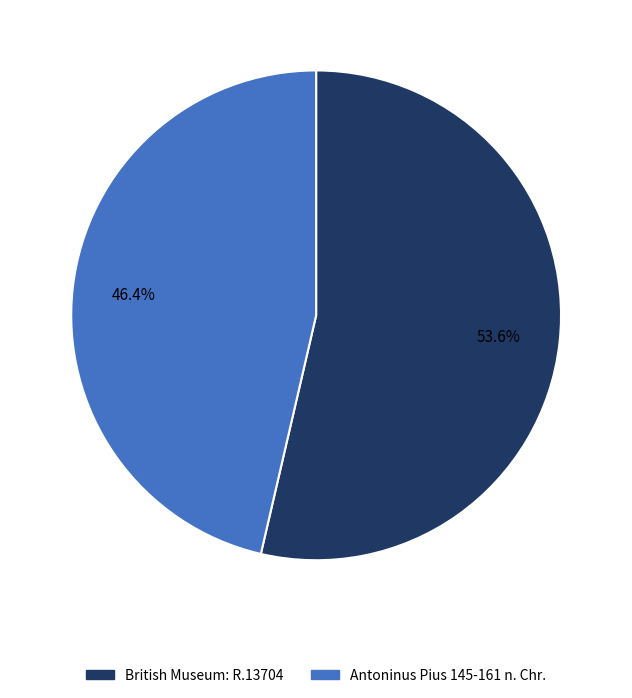

To the nearest percent, what percentage of the pie is Antoninus Pius 145-161 n. Chr.?

46%